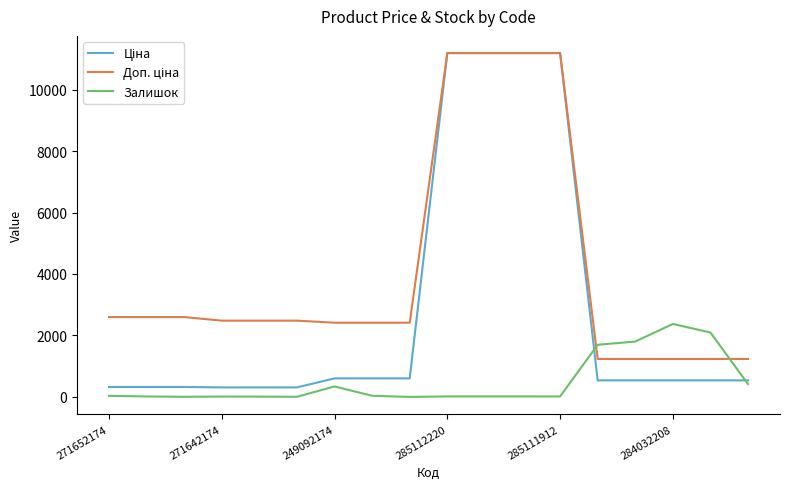

What is the difference between the second highest and minimum values in the Залишок series?

2096.0